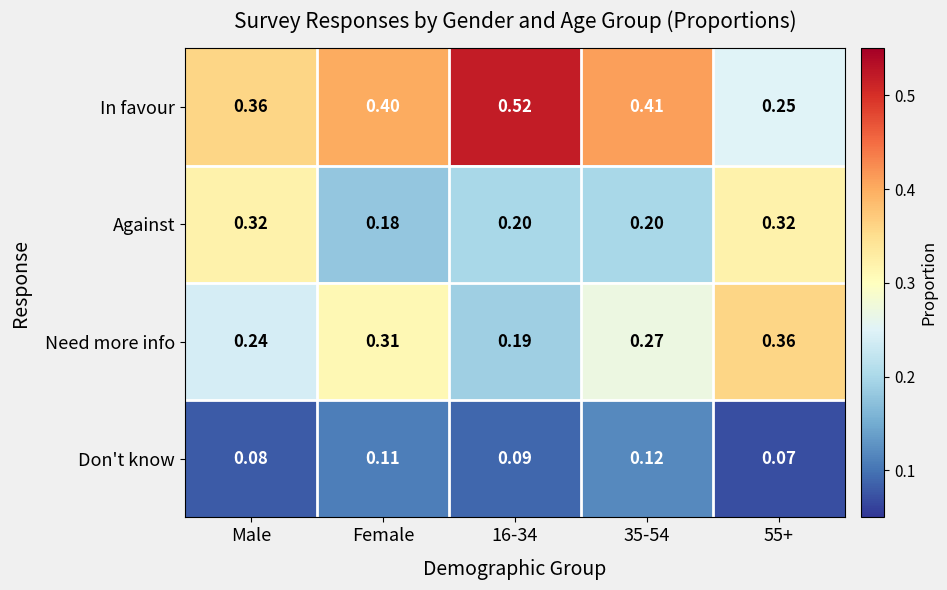

At how many categories does at least one series exceed 0?

5